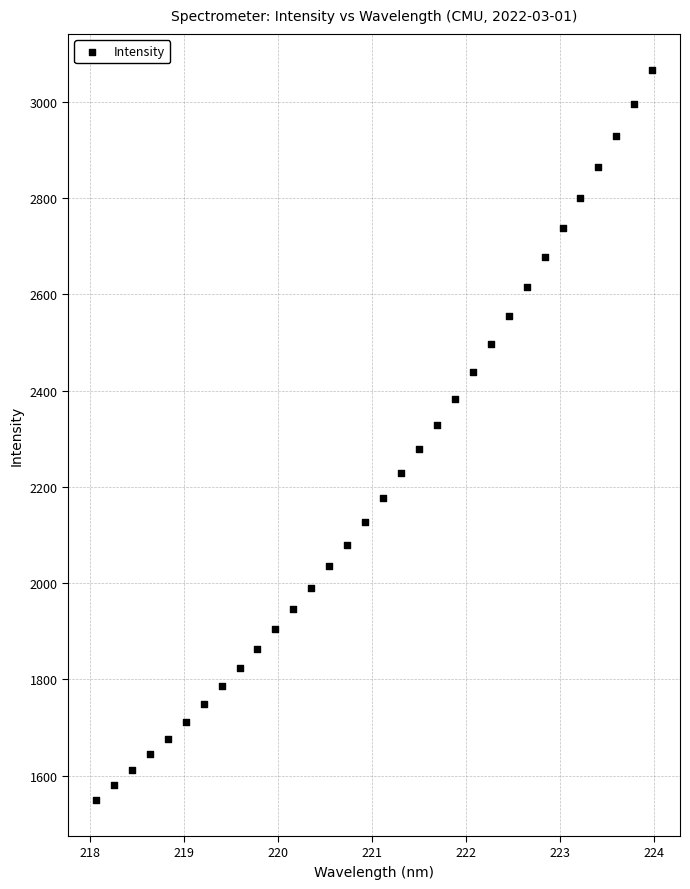

What is the range of X values (max minus min)?

5.9